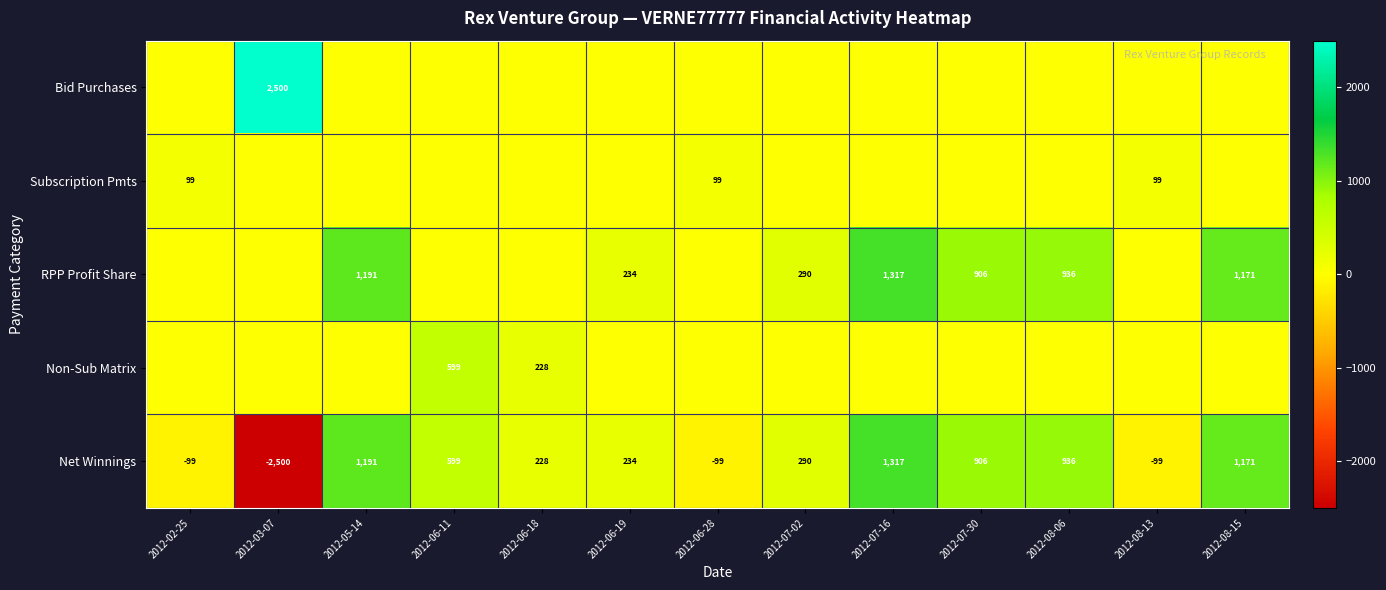

At which label does Net Winnings first exceed 290?

2012-05-14